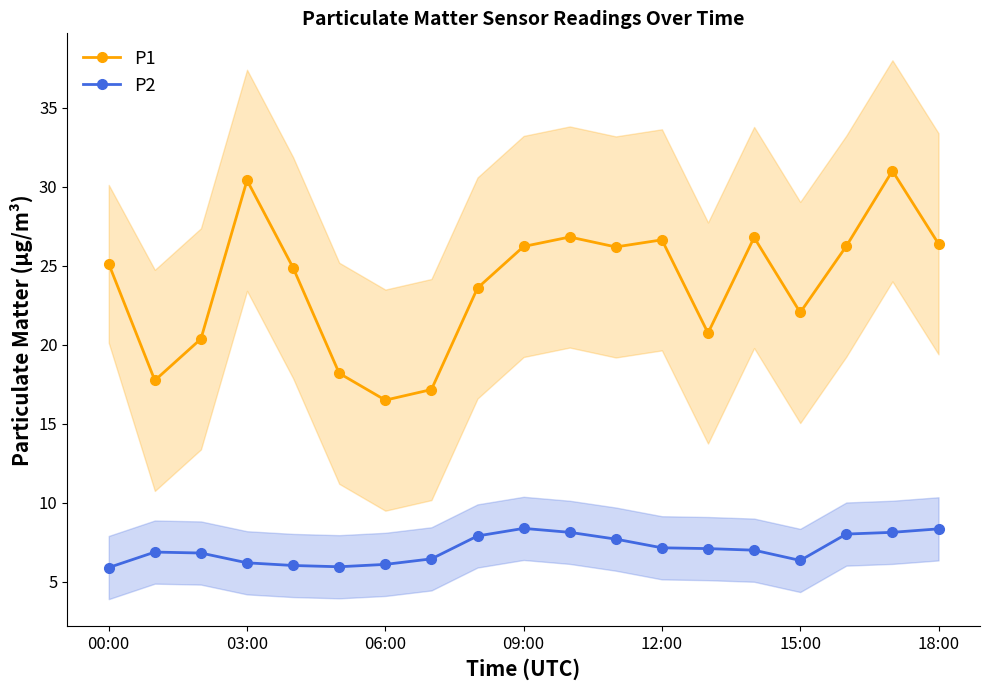

True or false: P1 and P2 cross at least once.

False